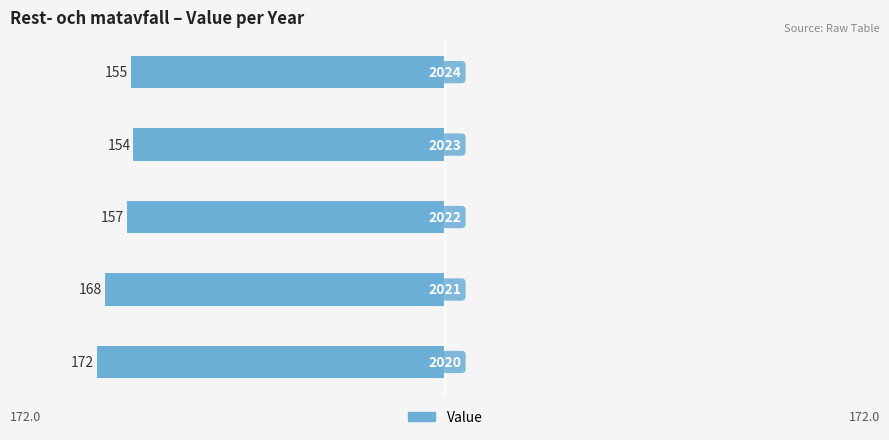

Are the bars horizontal?

Yes